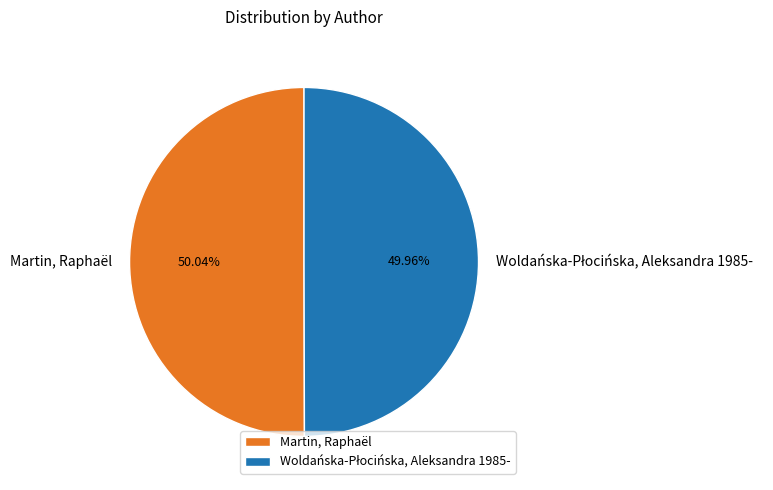

Is there any slice that represents more than half of the pie?

Yes